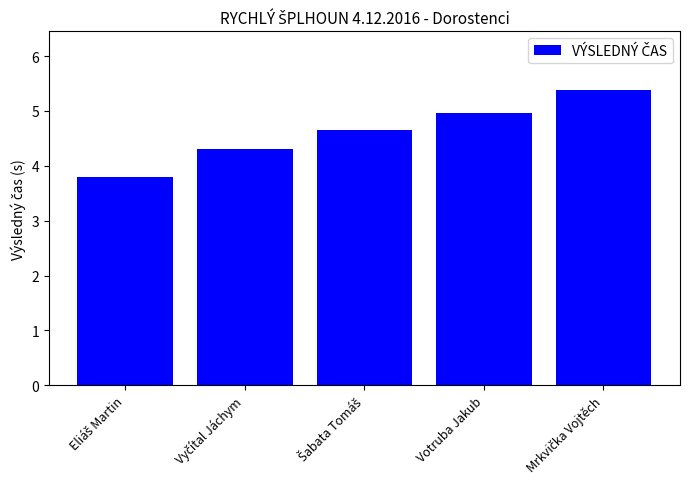

What is the value of the 2nd bar from the left?

4.3